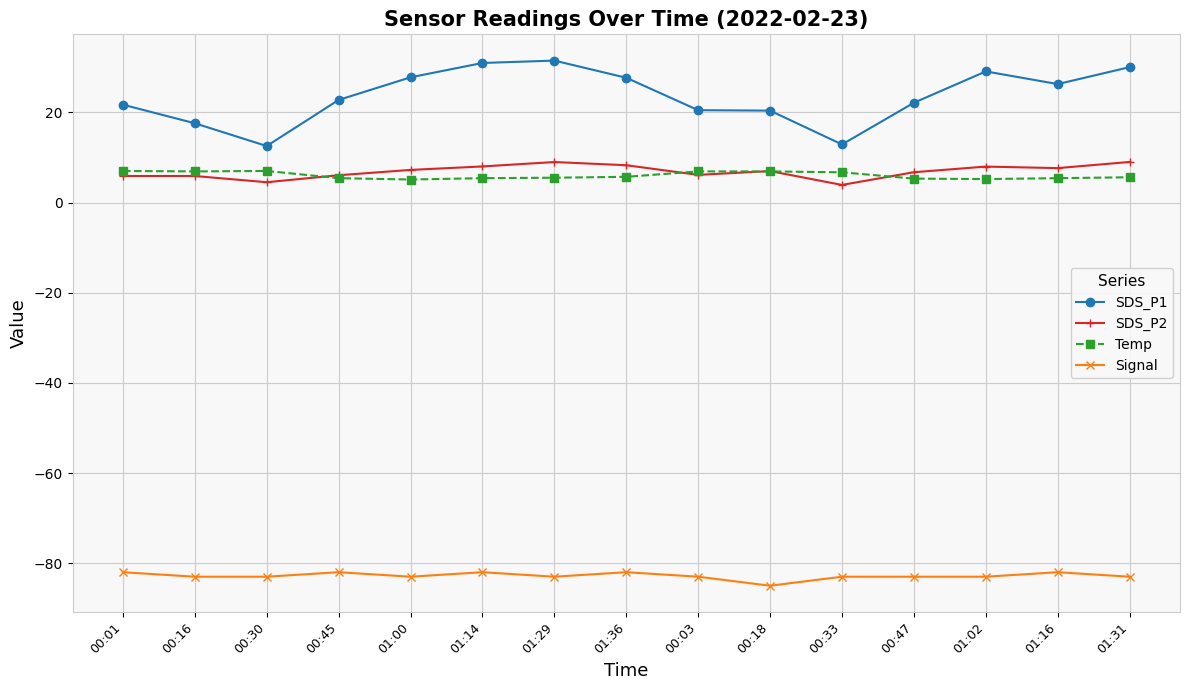

What is the total value across all series at 00:16?

-52.6